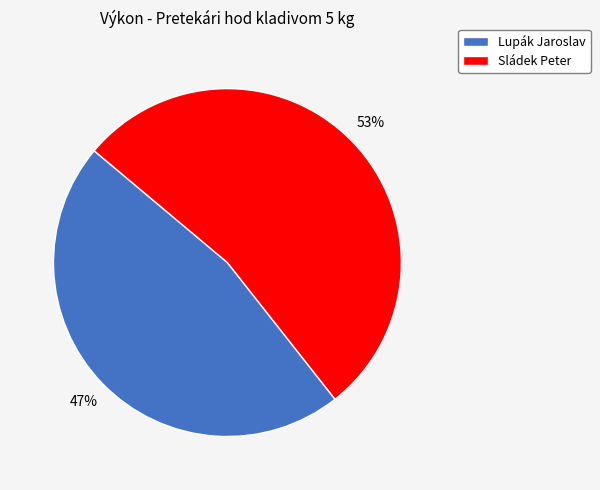

Is it true that Lupák Jaroslav is 36% of the pie?

False